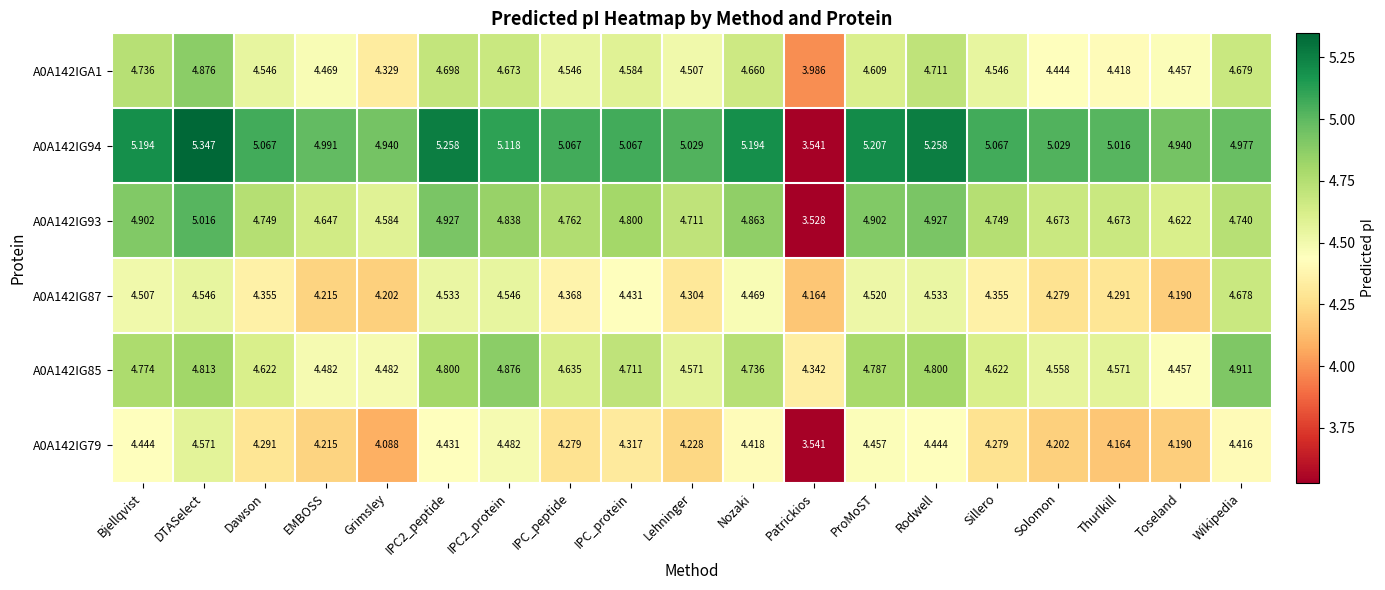

How many distinct data groups are displayed?

6